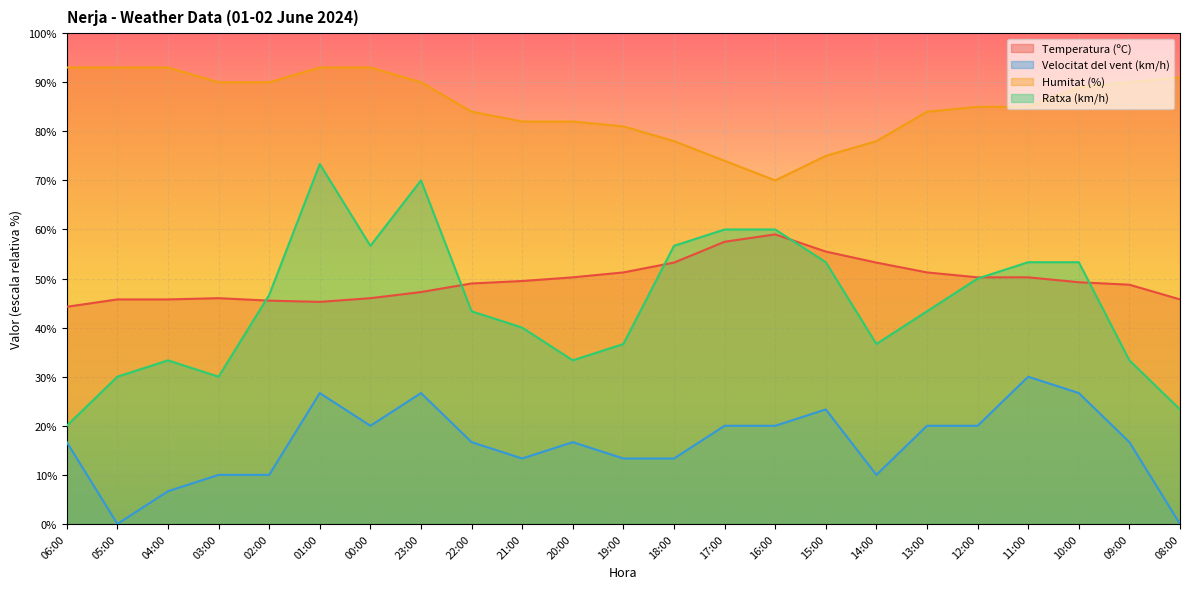

List the labels in order of Temperatura (ºC) value, smallest first.

06:00, 01:00, 02:00, 05:00, 04:00, 08:00, 03:00, 00:00, 23:00, 09:00, 22:00, 10:00, 21:00, 20:00, 12:00, 11:00, 19:00, 13:00, 18:00, 14:00, 15:00, 17:00, 16:00